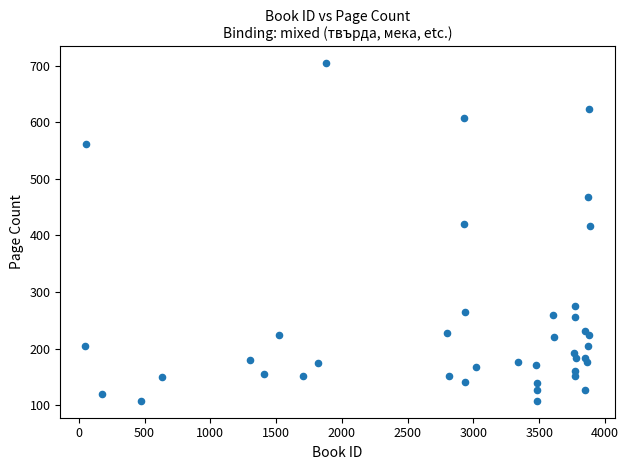

What is the range of Y values (max minus min)?

596